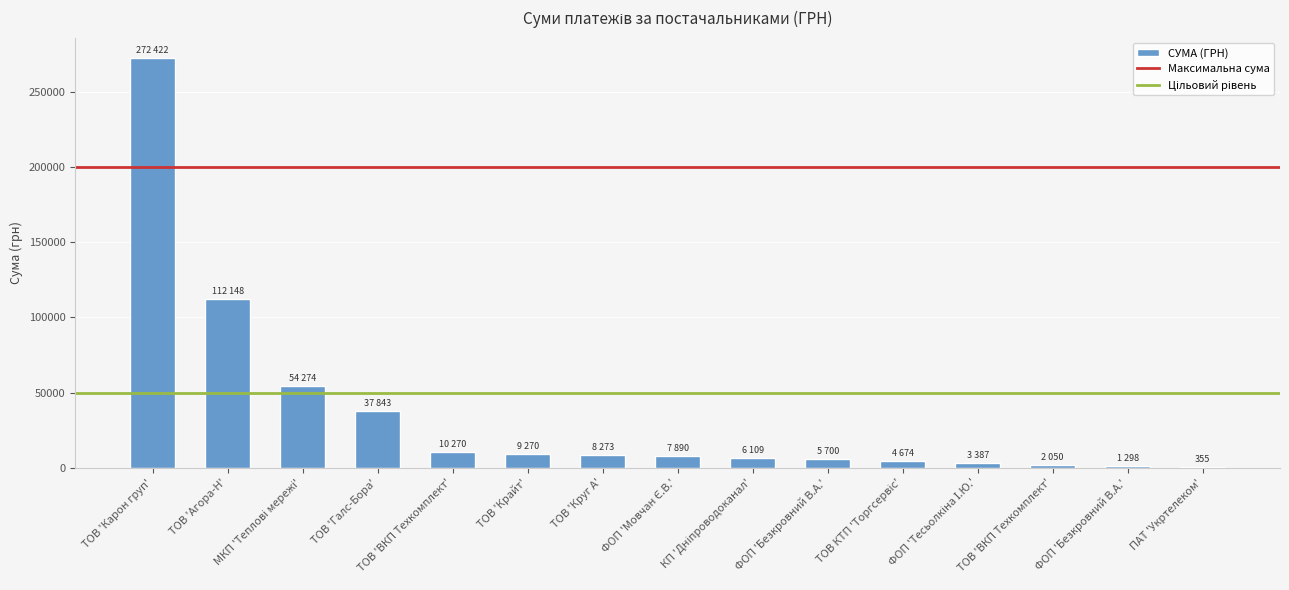

True or false: the data shows 3387.1 at ФОП 'Тесьолкіна І.Ю.'.

True